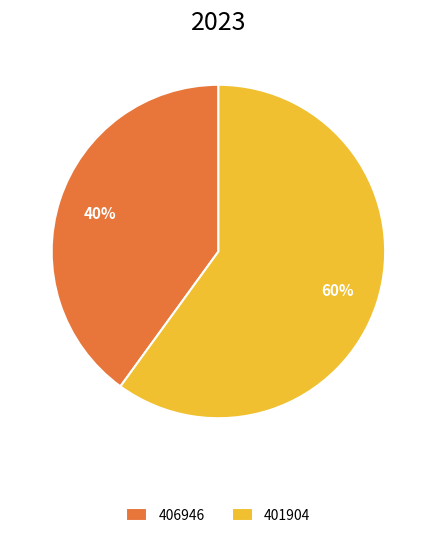

True or false: 406946 accounts for 40% of the total.

True